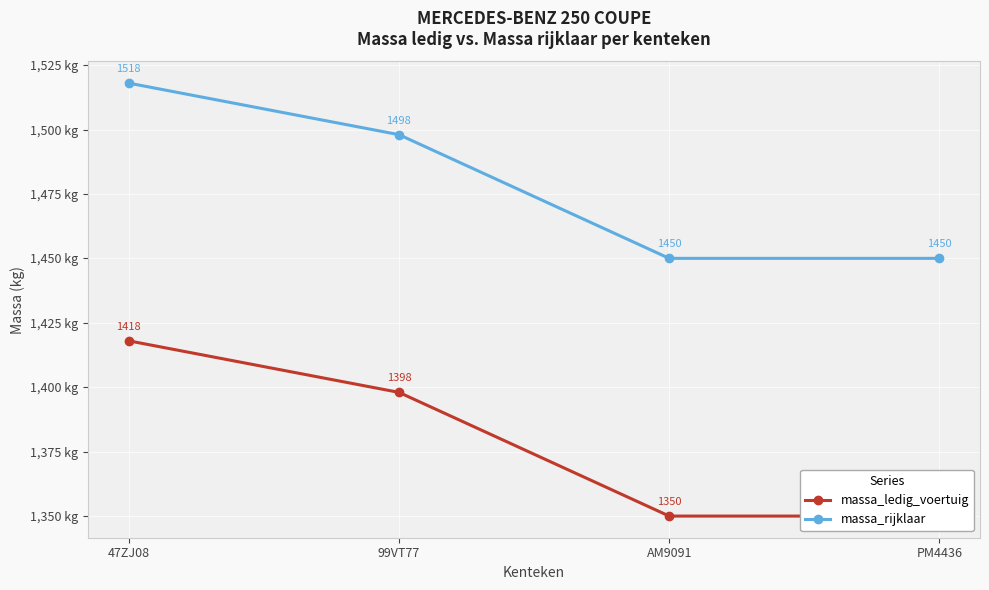

Reading left to right, transcribe all the data shown in this chart.

massa_ledig_voertuig: 47ZJ08=1418	99VT77=1398	AM9091=1350	PM4436=1350
massa_rijklaar: 47ZJ08=1518	99VT77=1498	AM9091=1450	PM4436=1450